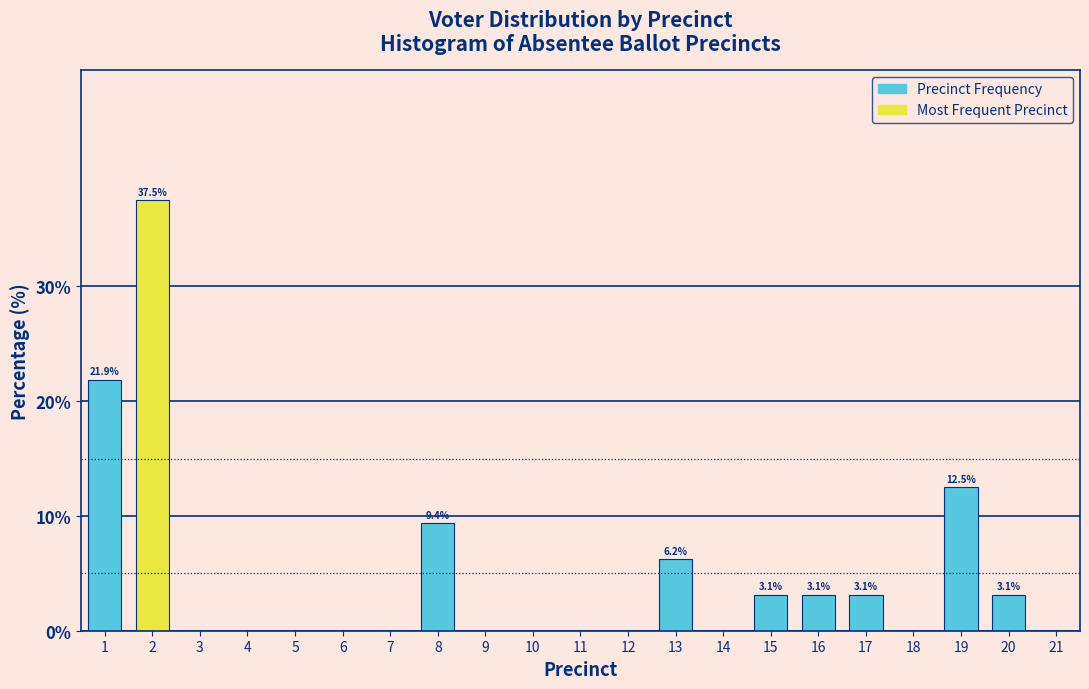

Which range on the x-axis has the tallest bar?

1.5 to 2.5